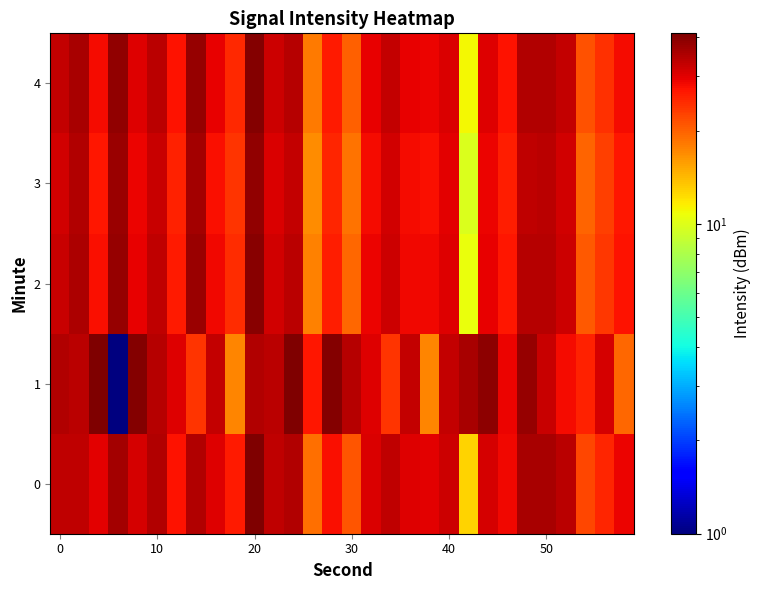

List the series in order of their peak value, highest first.

1, 0, 4, 2, 3